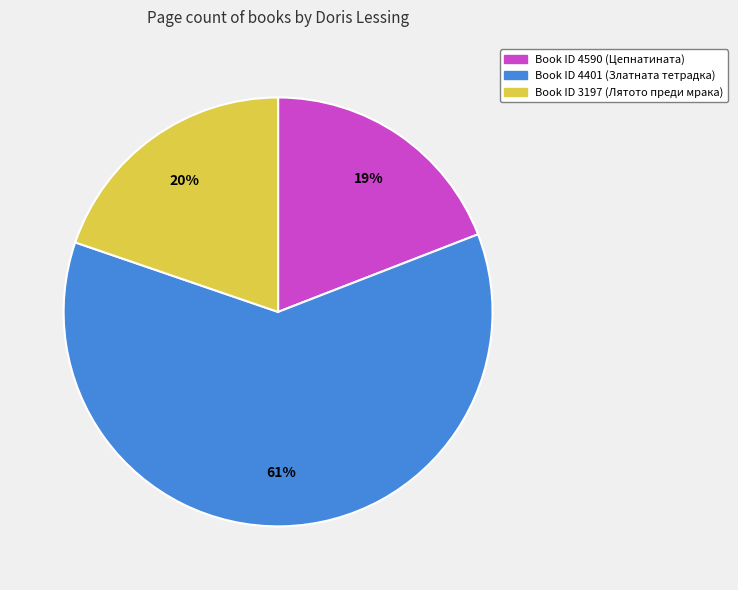

To the nearest percent, what is the average slice percentage?

33%